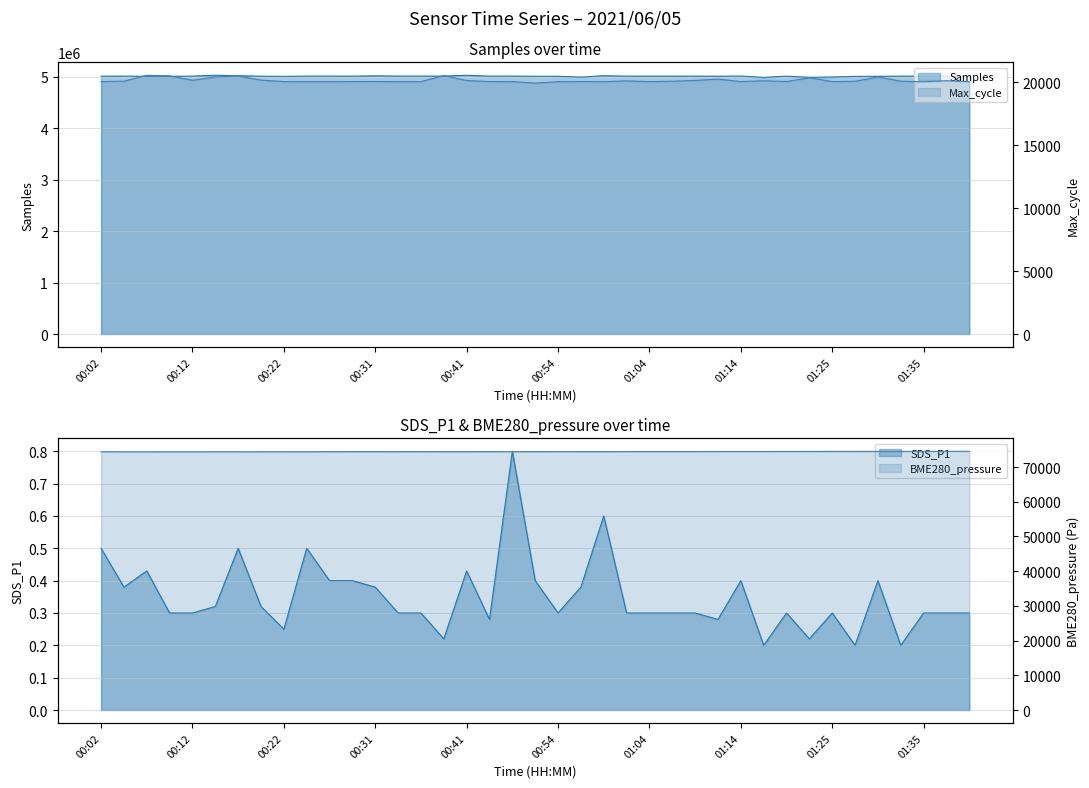

Is the value of Samples at 00:39 greater than the value of SDS_P1 at 01:40?

Yes